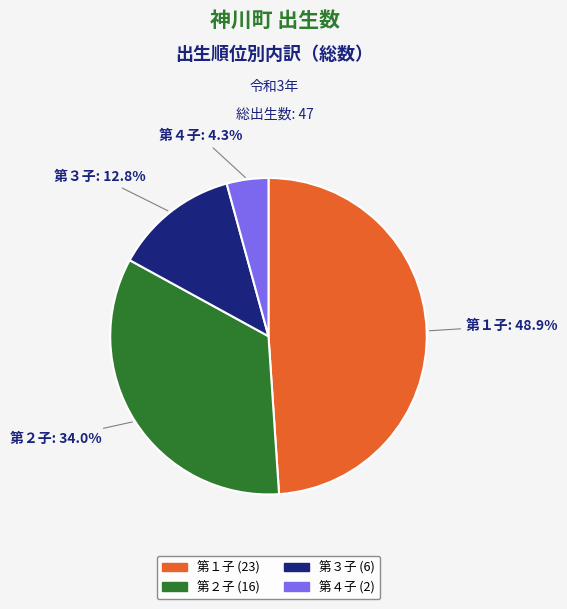

Is there any slice that represents more than half of the pie?

No